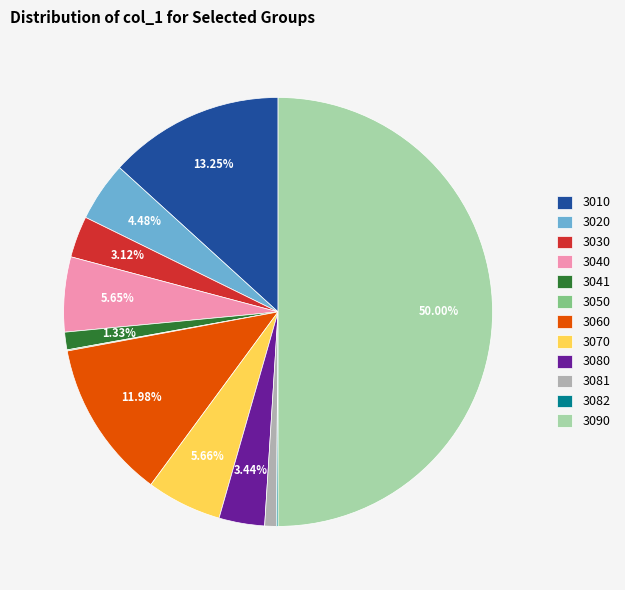

Which has a higher value, 3030 or 3081?

3030